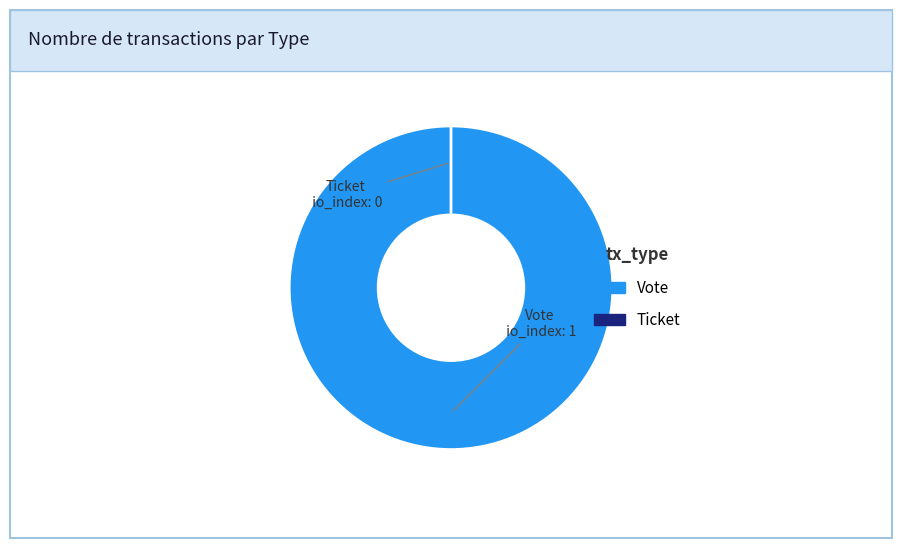

How many slices are in this pie chart?

2